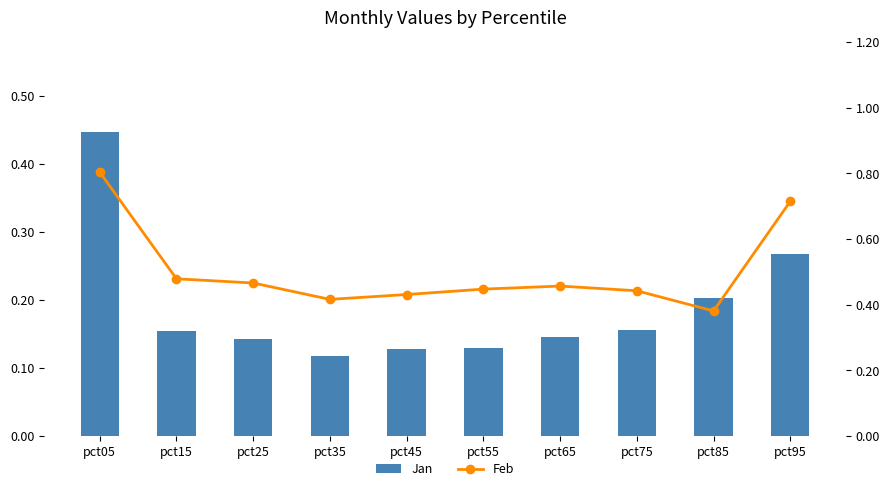

Where is Feb nearest to the value 0?

pct85